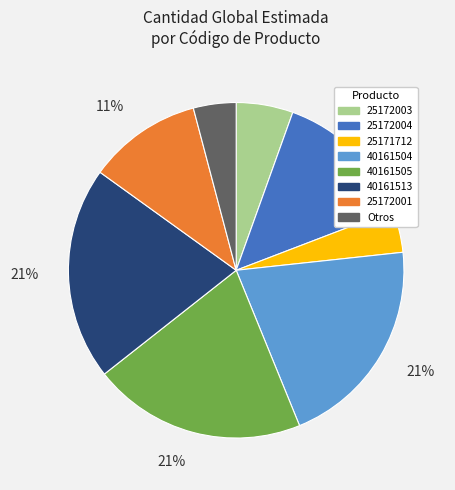

Does any single category account for the majority?

No